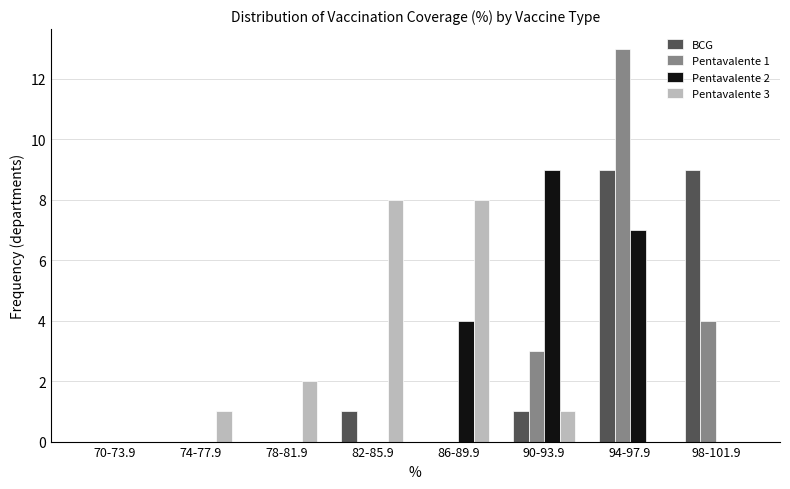

The BCG series shows 1 at 90-93.9. True or false?

True